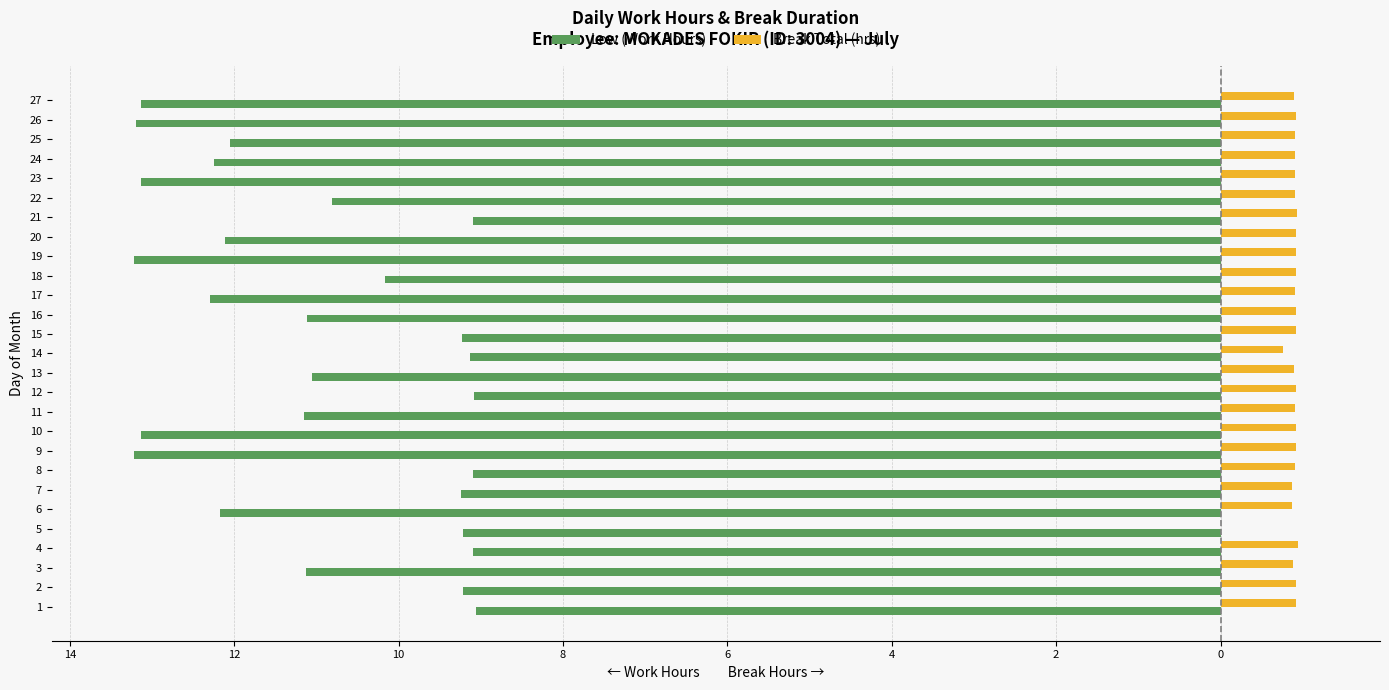

What is the value of the Low (Work Hours) bar at the 26th from the left?

-13.2